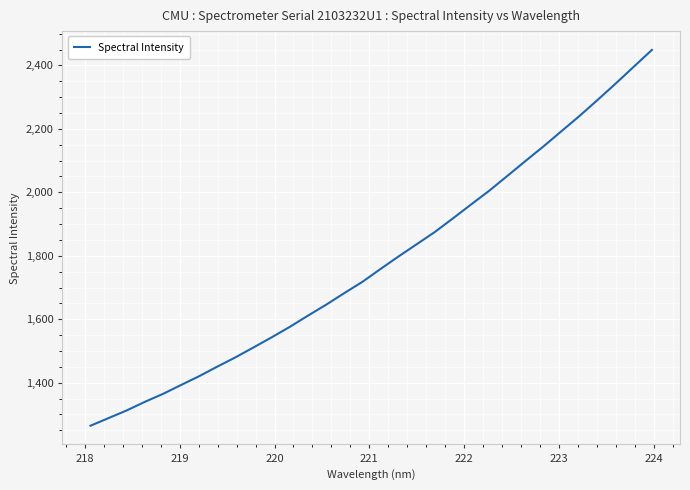

What is the minimum value shown in the chart?

1264.5